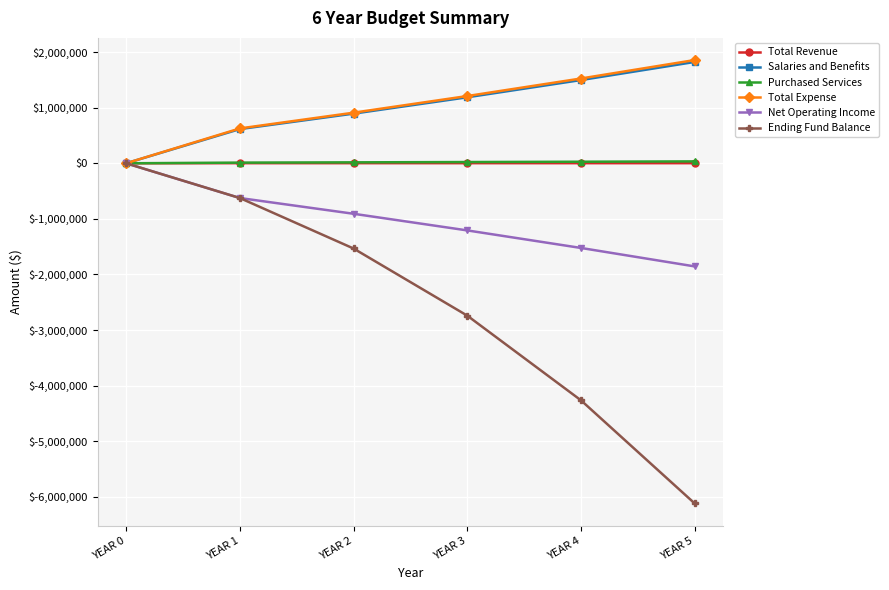

Count the number of categories in the chart.

6